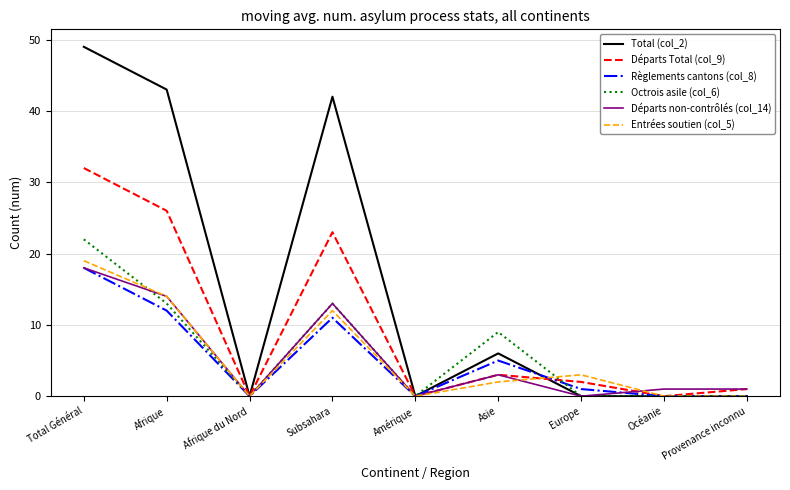

At which category is the sum across all series the highest?

Total Général